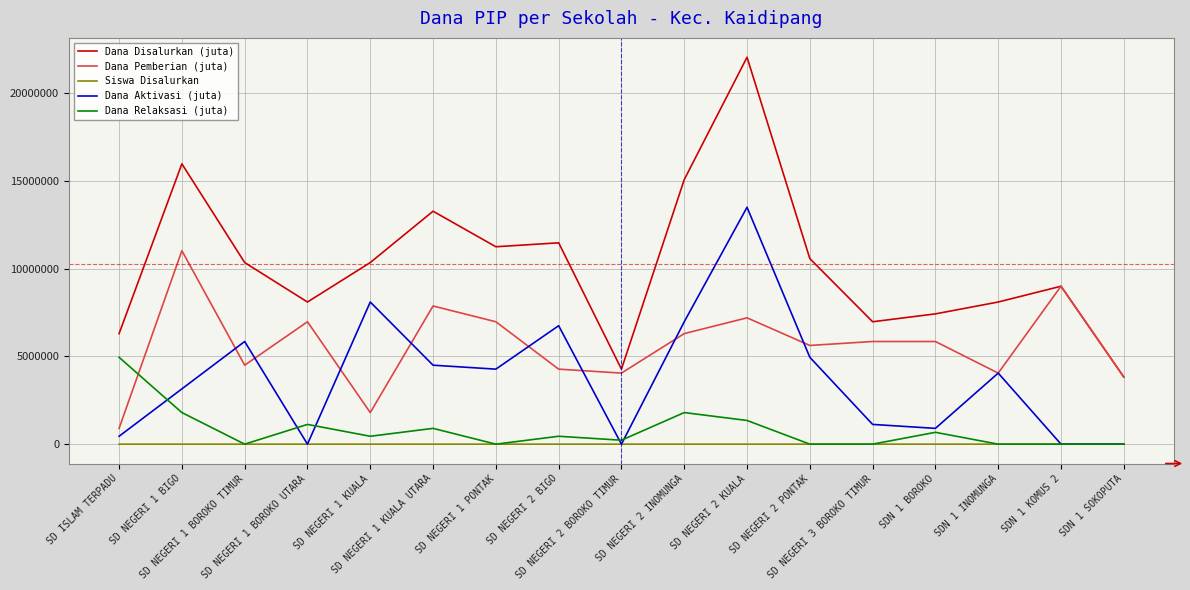

Between which two adjacent categories do Dana Relaksasi (juta) and Siswa Disalurkan first intersect?

SD NEGERI 1 BIGO and SD NEGERI 1 BOROKO TIMUR